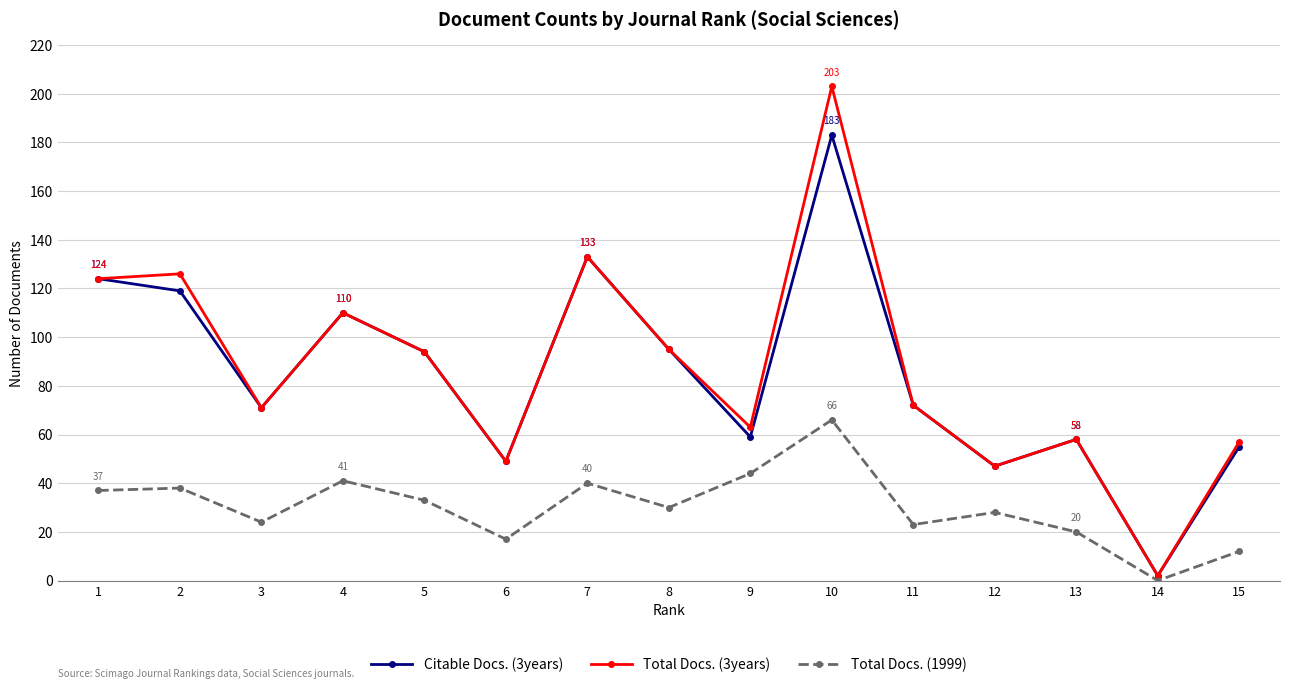

True or false: Citable Docs. (3years) has more than 0 interior local peaks.

True